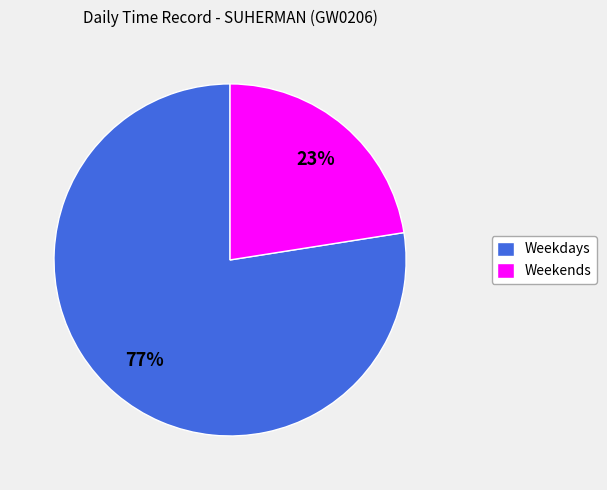

Count the number of slices in the pie.

2